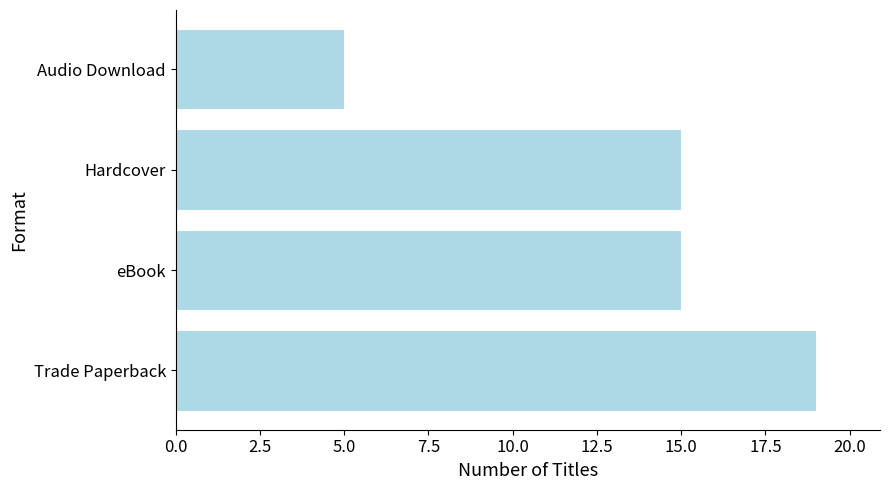

Are the bars horizontal?

Yes